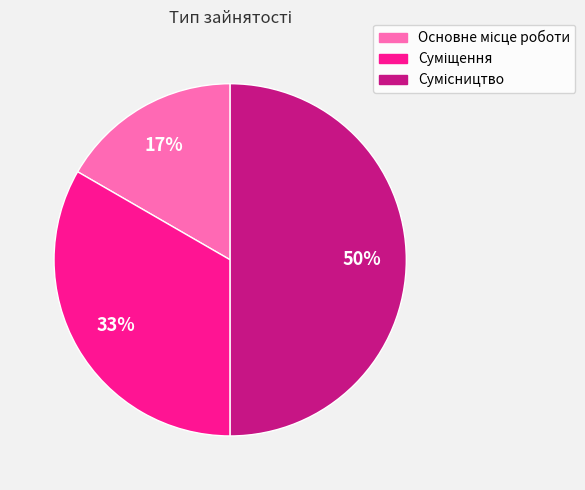

Count the number of slices in the pie.

3